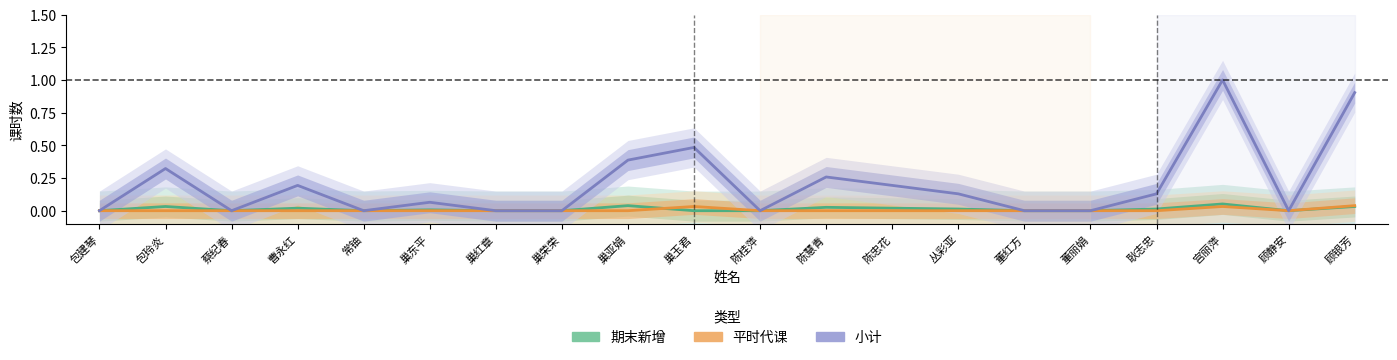

At 巢亚娟, list the series in order from smallest to largest.

平时代课, 期末新增, 小计